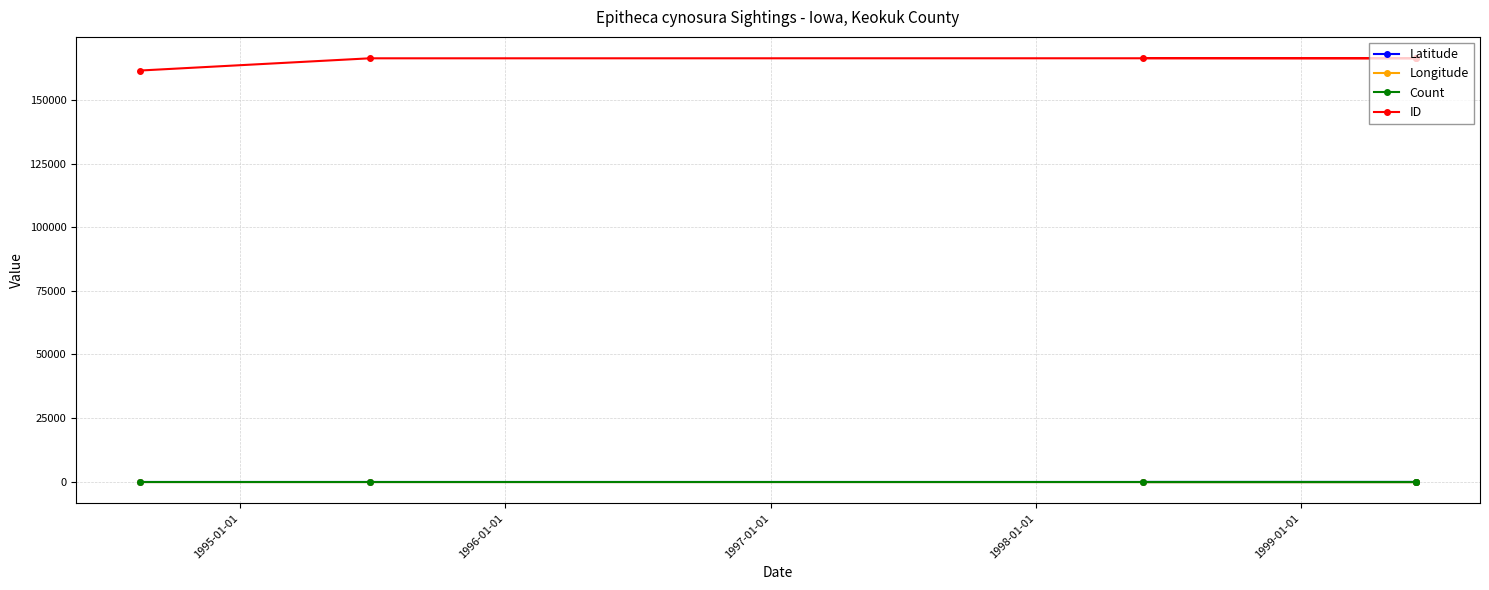

How many lines are shown in the chart?

4